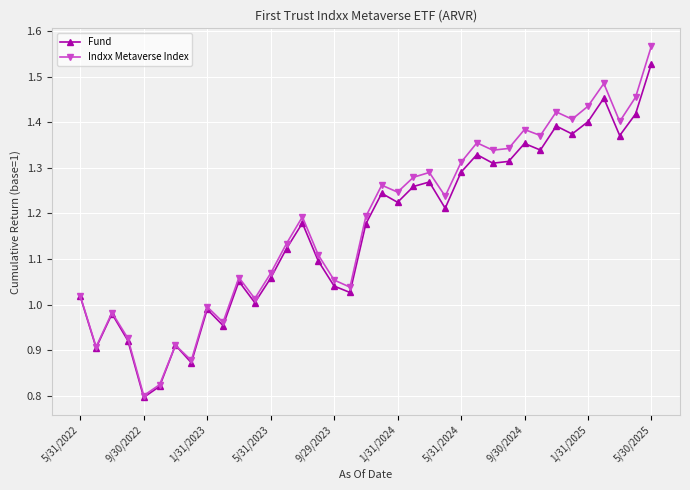

Which series has the widest spread of values?

Indxx Metaverse Index